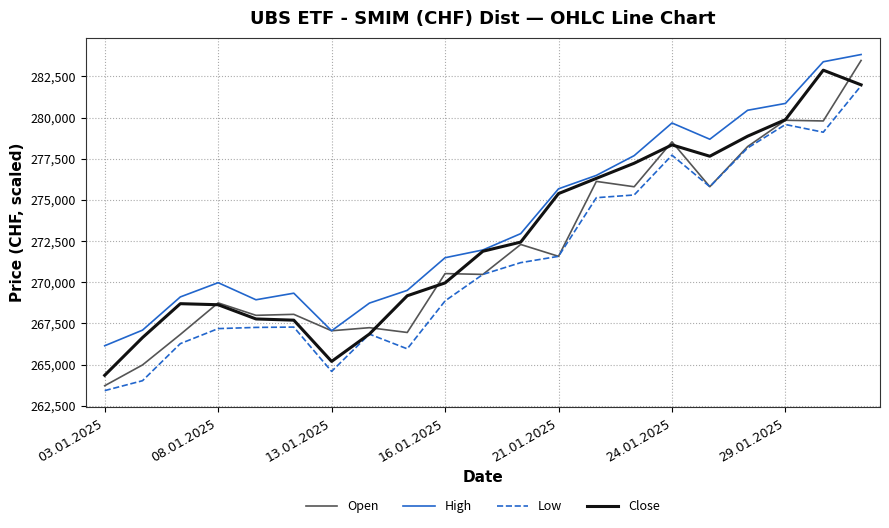

Which series has the widest spread of values?

Open